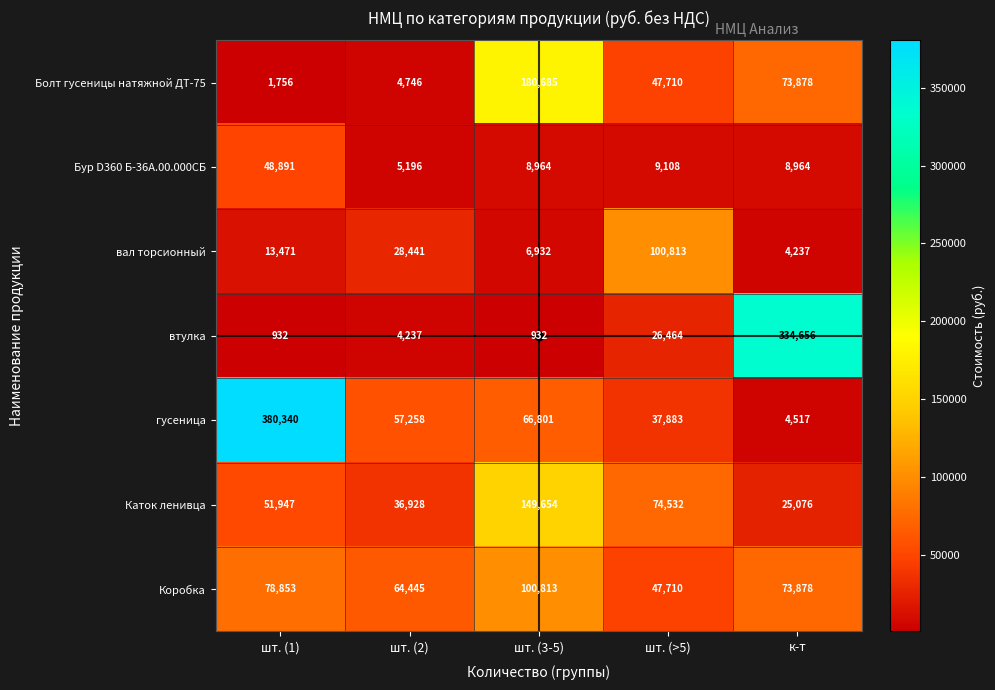

Which series has the widest spread of values?

гусеница